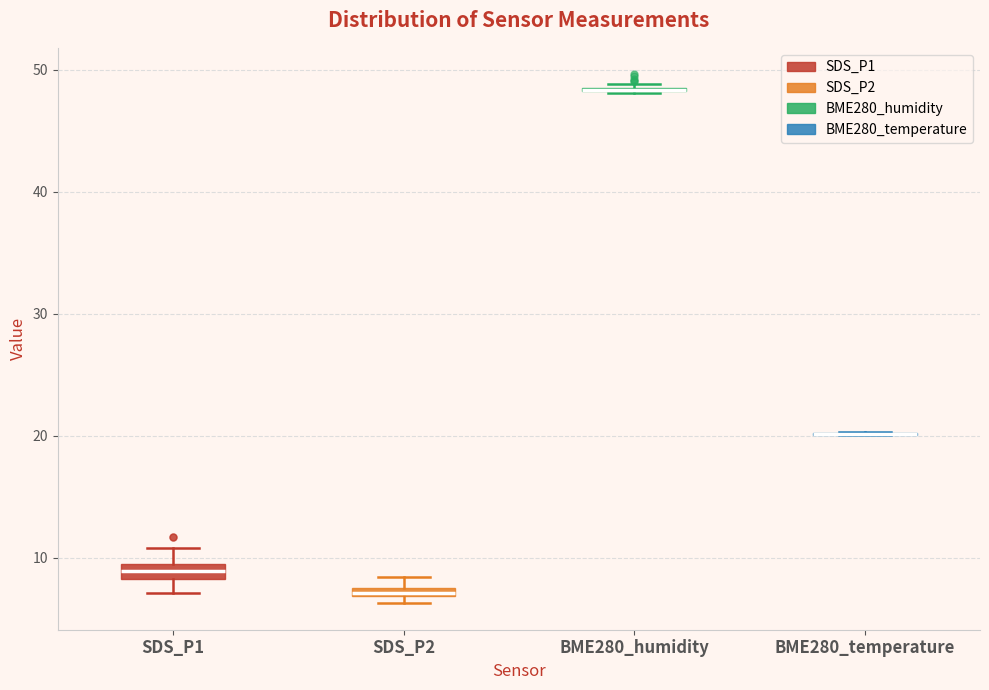

Where is the lower edge of the box for BME280_humidity on the y-axis? The values are not printed on the chart, so give them approximately, as read against the axis.

48